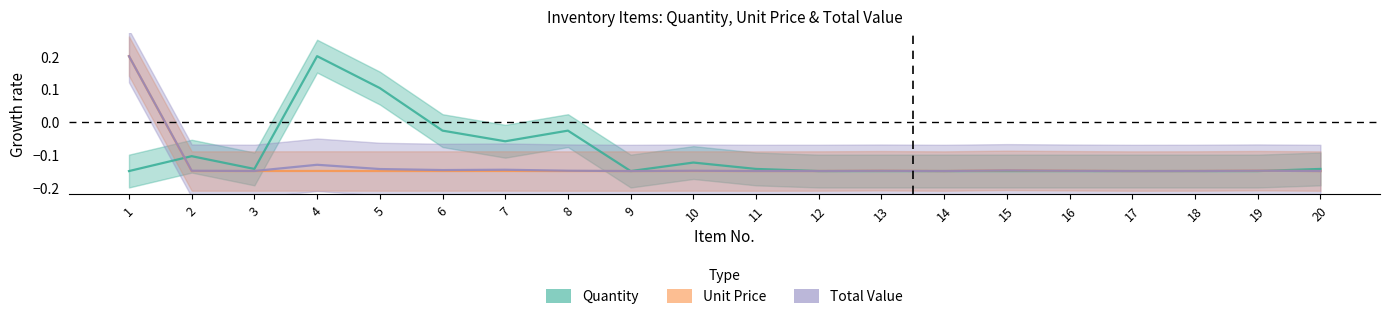

What is the difference between the highest and lowest values at 1?

0.3